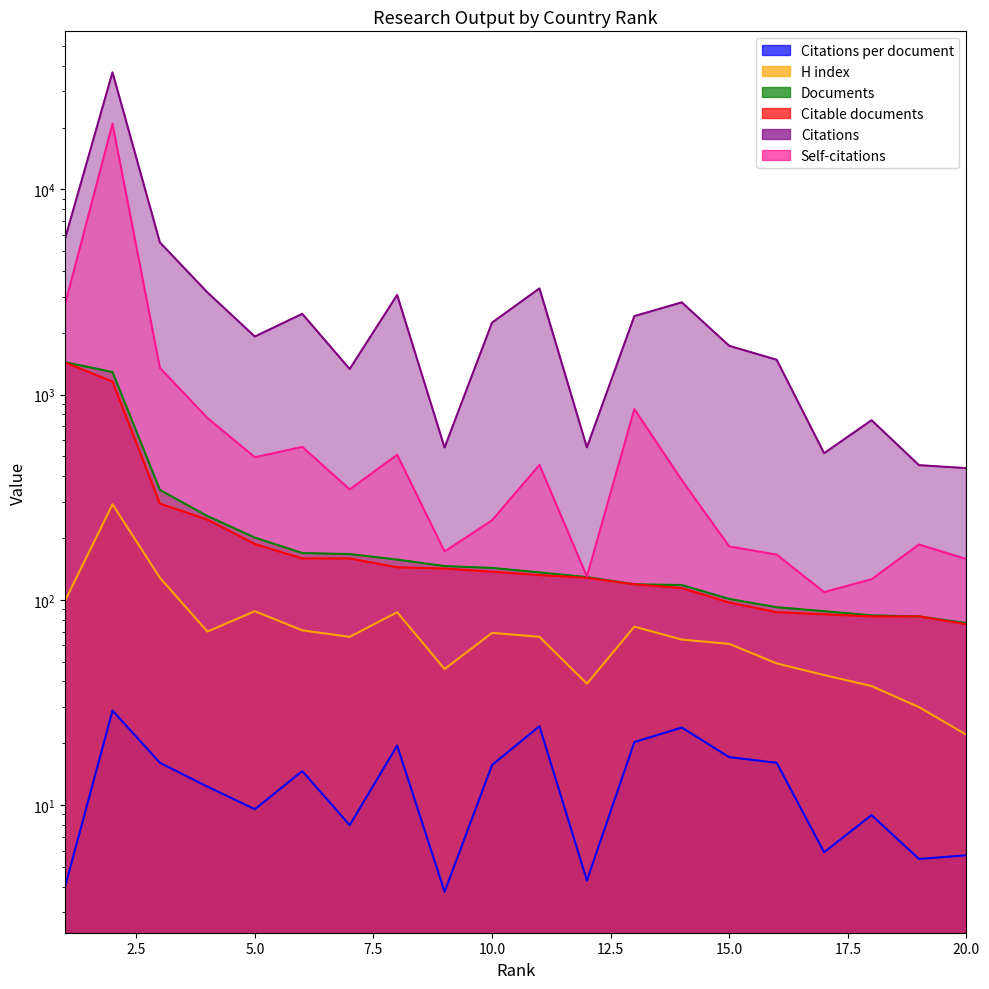

Where does the H index series first go above 66?

1